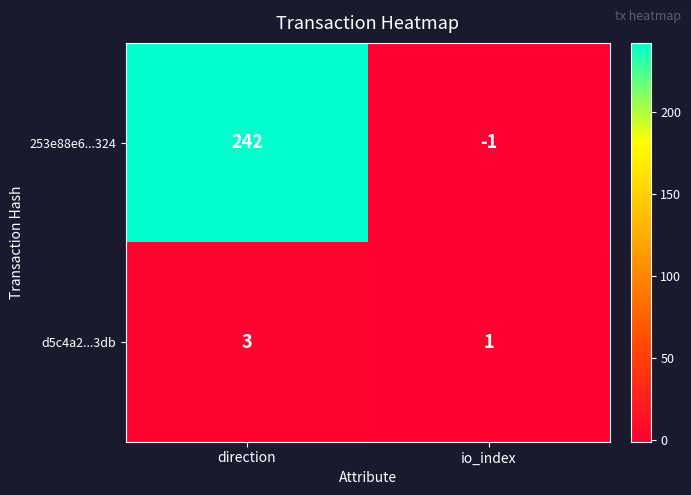

Which category has the lowest value across all series?

io_index